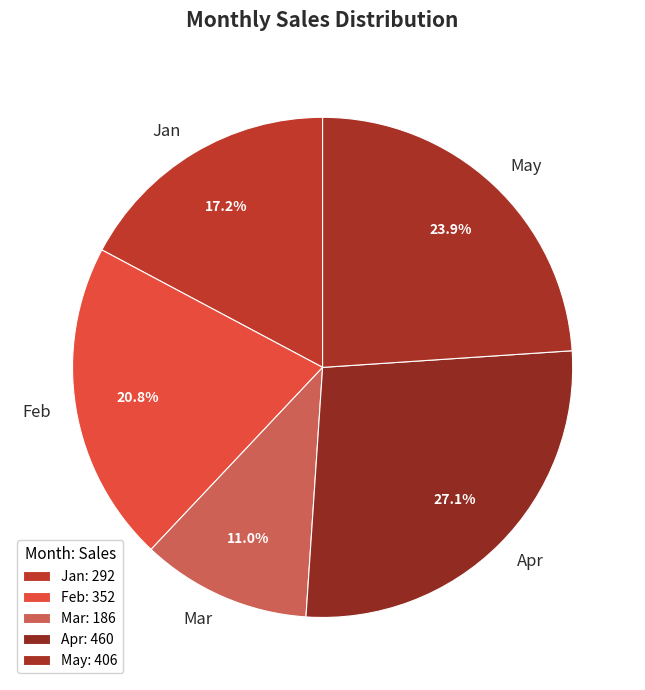

Is the sum of Mar and Apr greater than half?

No